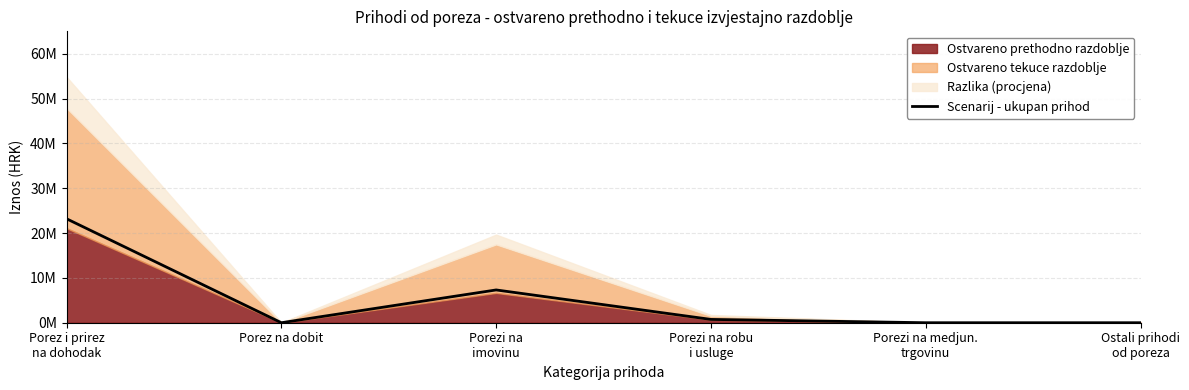

Does the chart have visible grid lines?

Yes